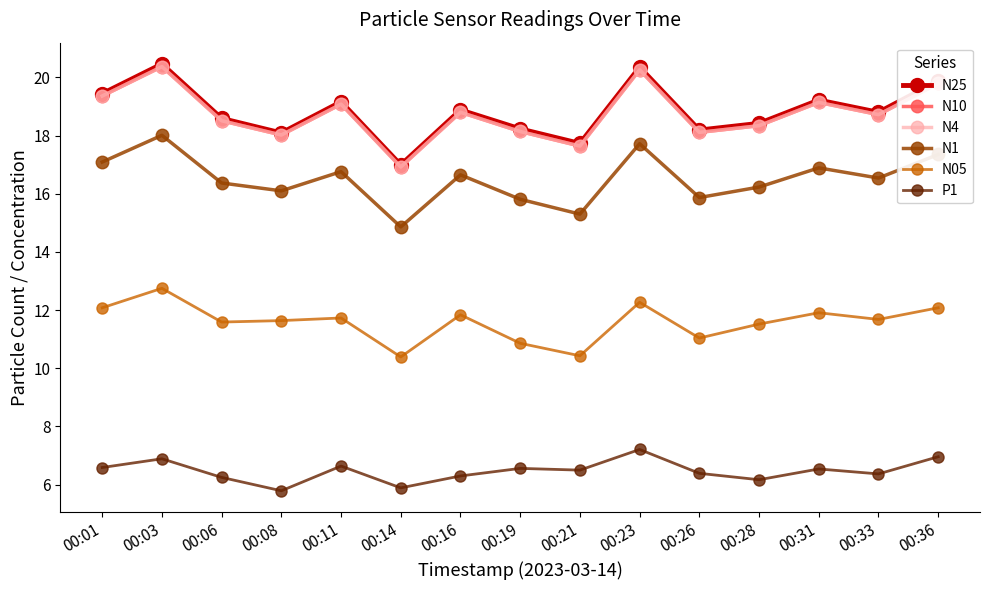

At 00:36, list the series in order from largest to smallest.

N25, N10, N4, N1, N05, P1